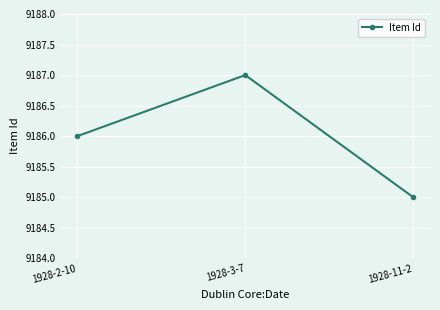

Reading left to right, extract all data points from this chart.

1928-2-10=9186	1928-3-7=9187	1928-11-2=9185